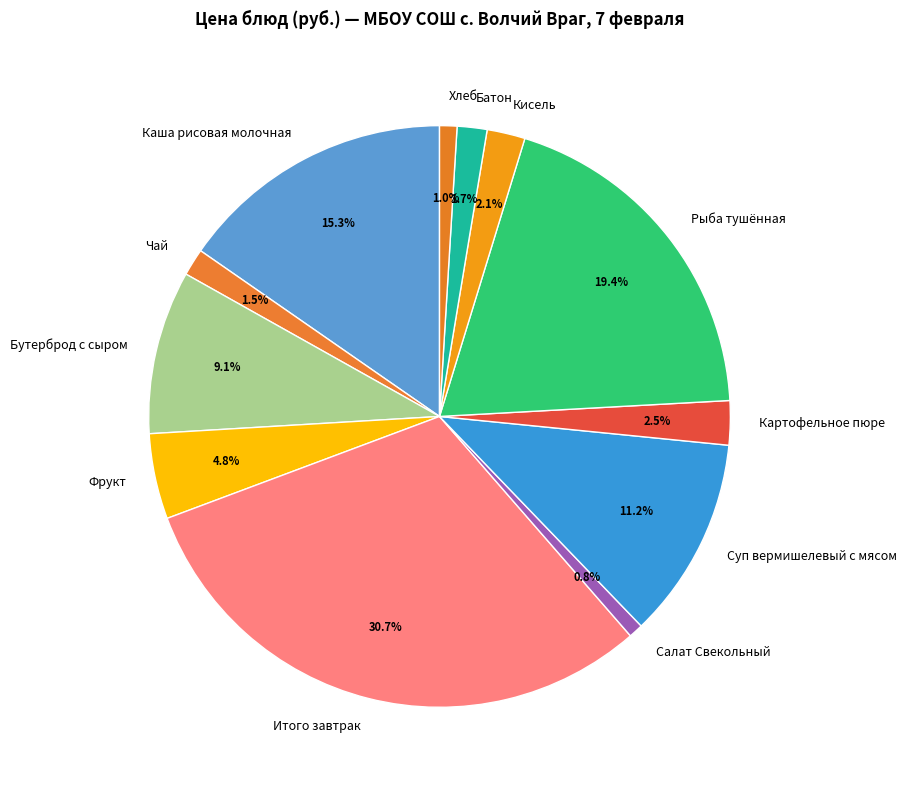

What is the largest slice in the pie chart?

Итого завтрак